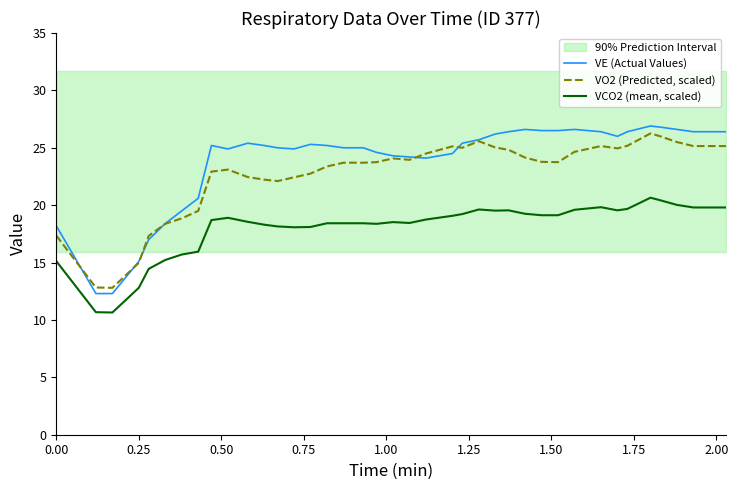

At how many categories does at least one series exceed 12?

39